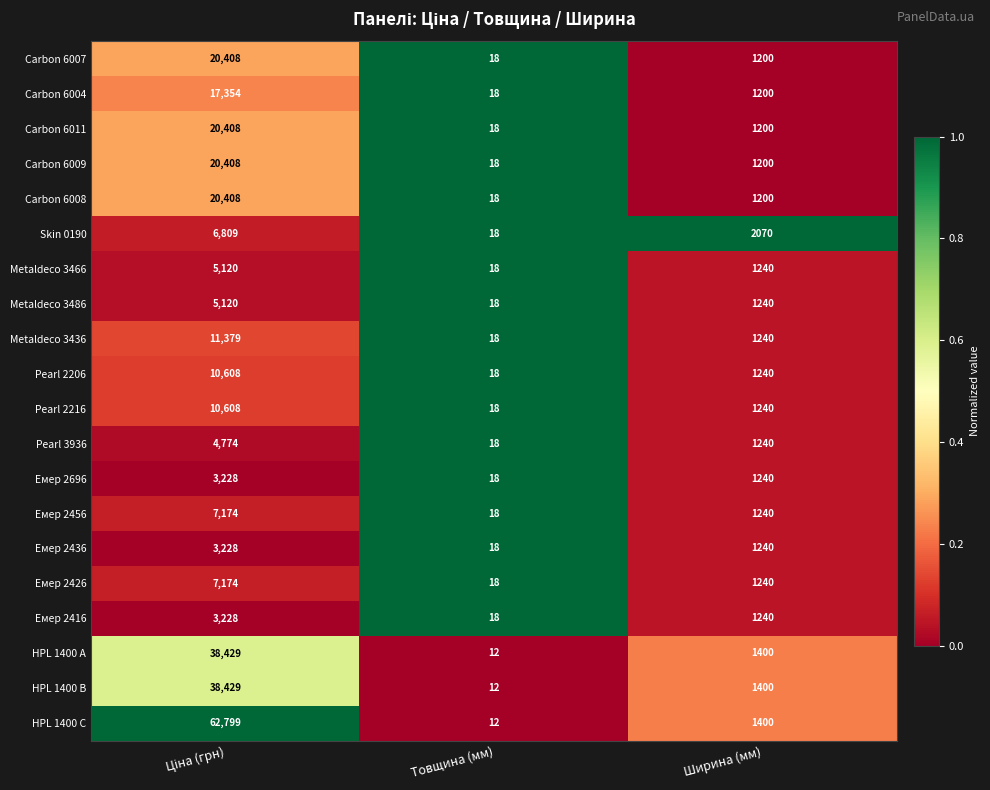

What is the sum of all Емер 2696 values?

4486